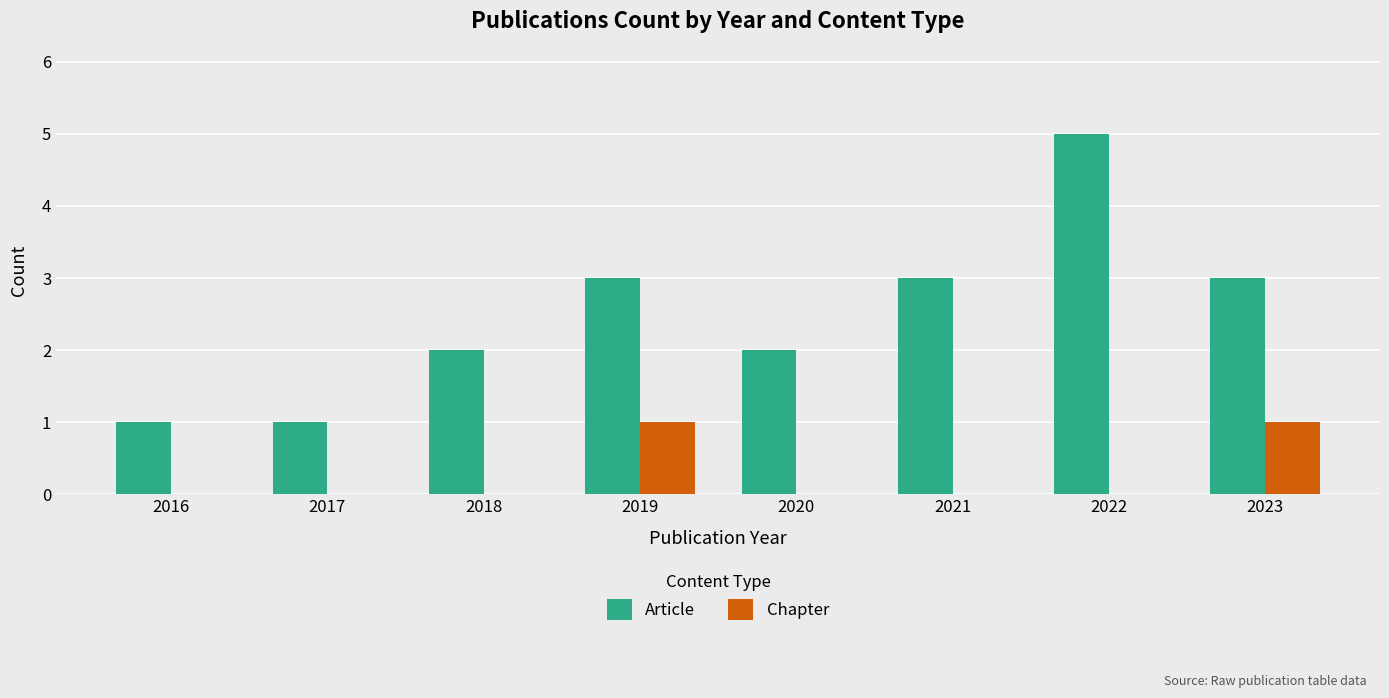

What is the greatest value displayed?

5